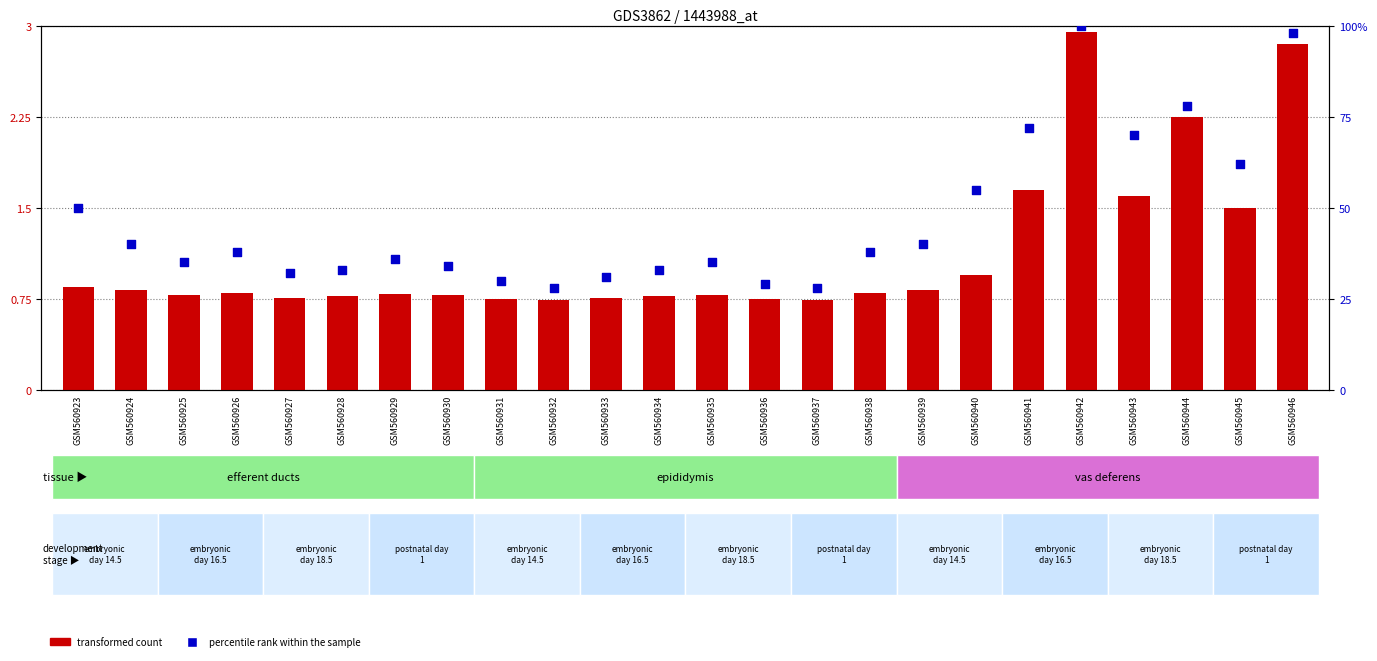

Which series has the widest spread of Y values?

percentile rank within the sample